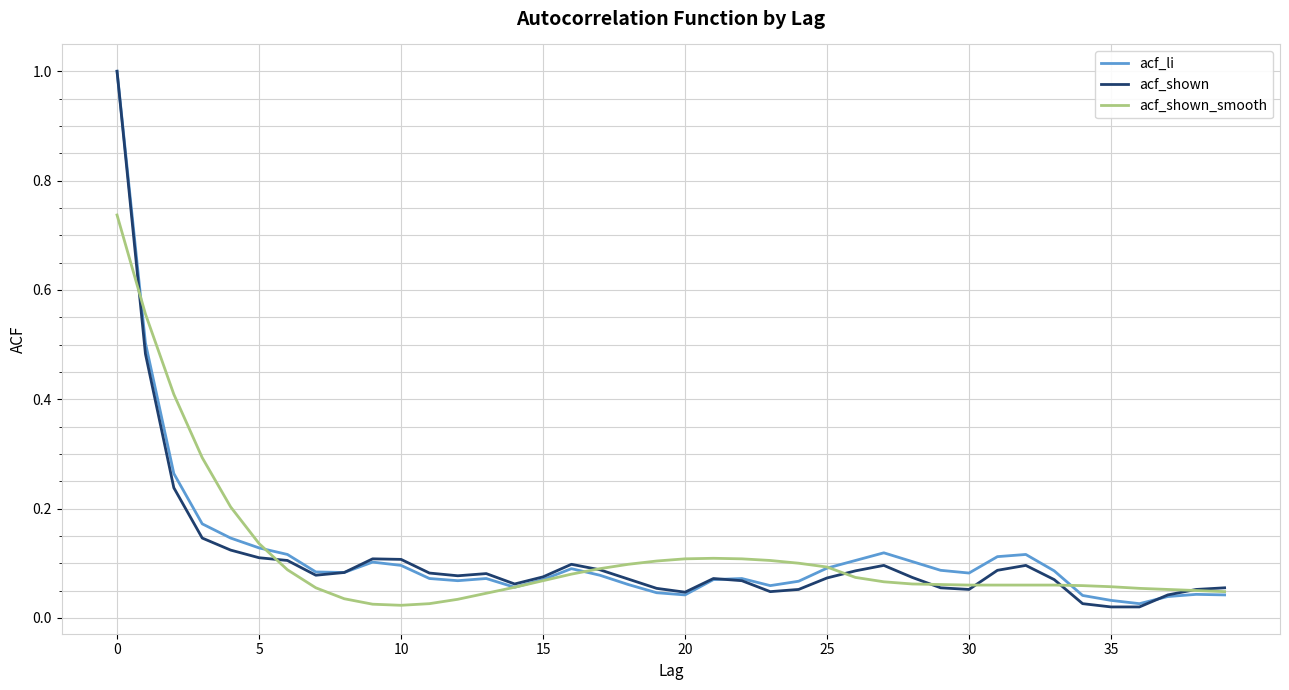

What is the greatest value displayed?

1.0